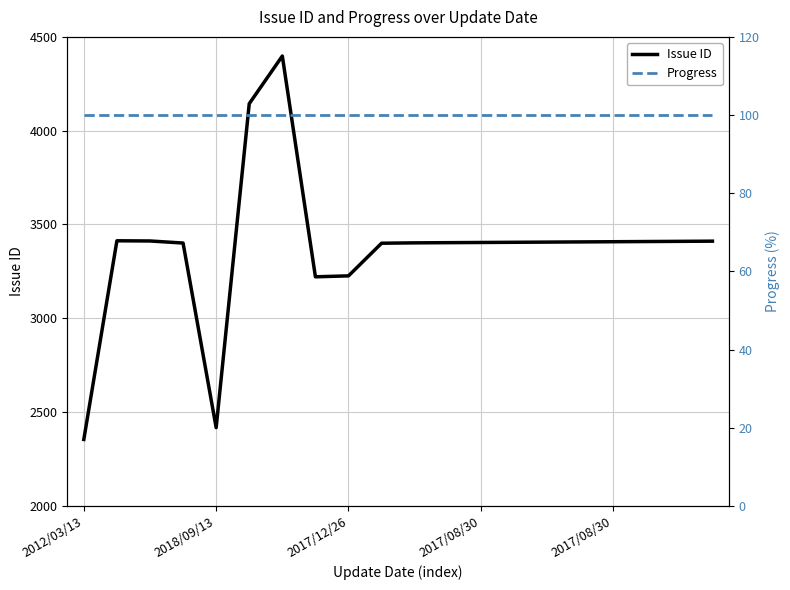

True or false: Issue ID and Progress intersect in this chart.

False